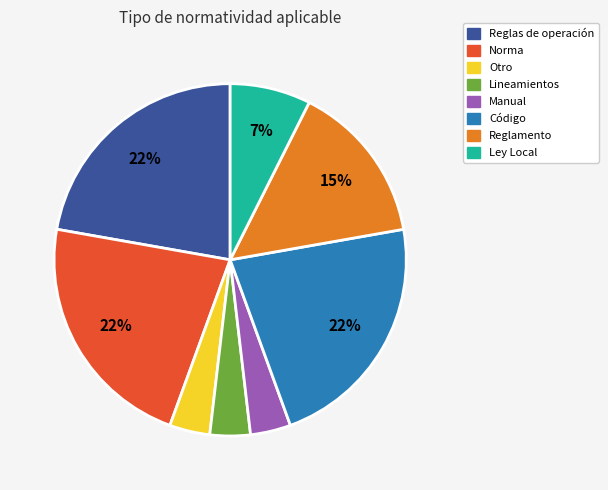

To the nearest percent, what is the average slice percentage?

12%